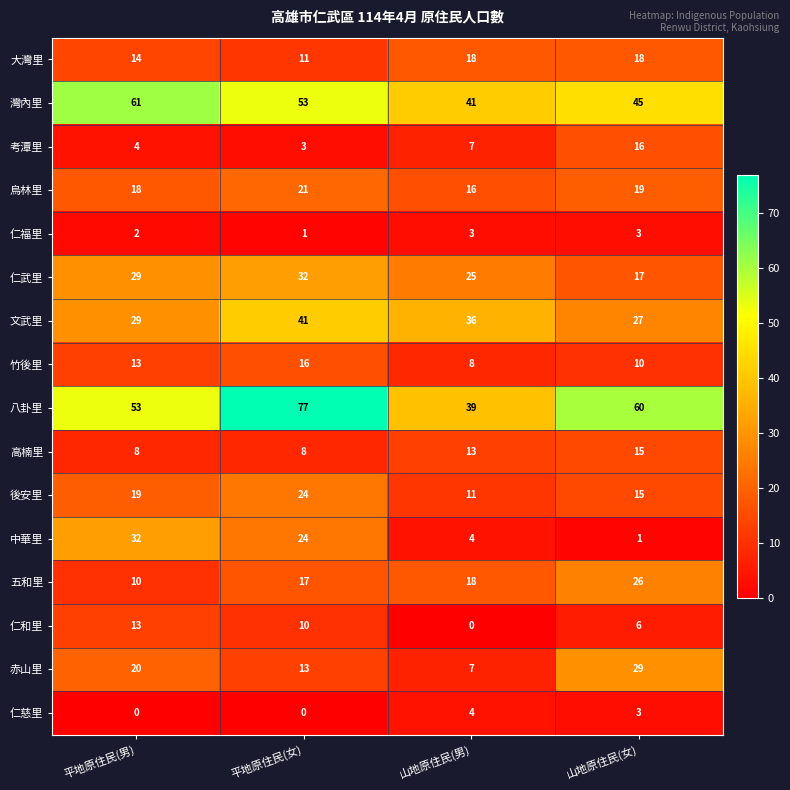

The 考潭里 series shows 24 at 山地原住民(女). True or false?

False